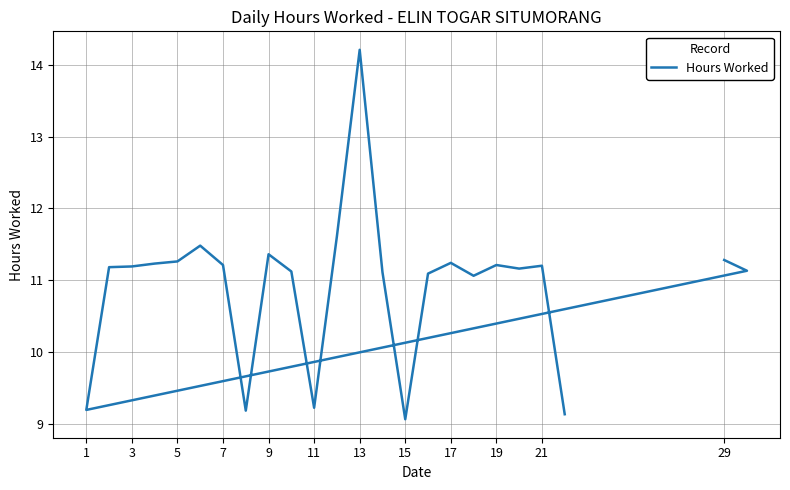

What is the minimum value shown in the chart?

9.1